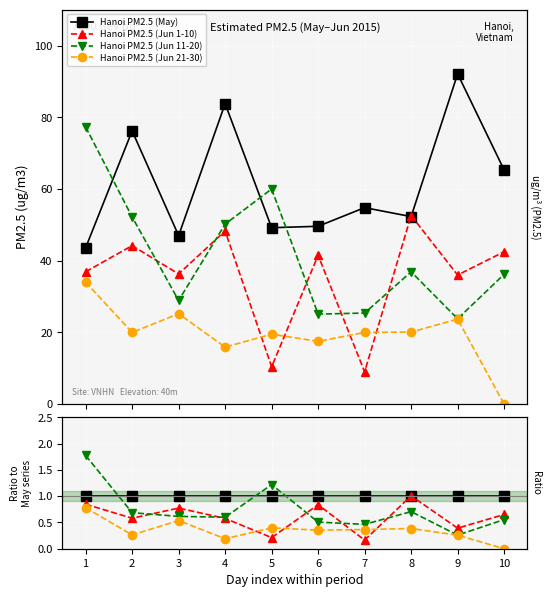

Is this an area chart (filled region under the line)?

No